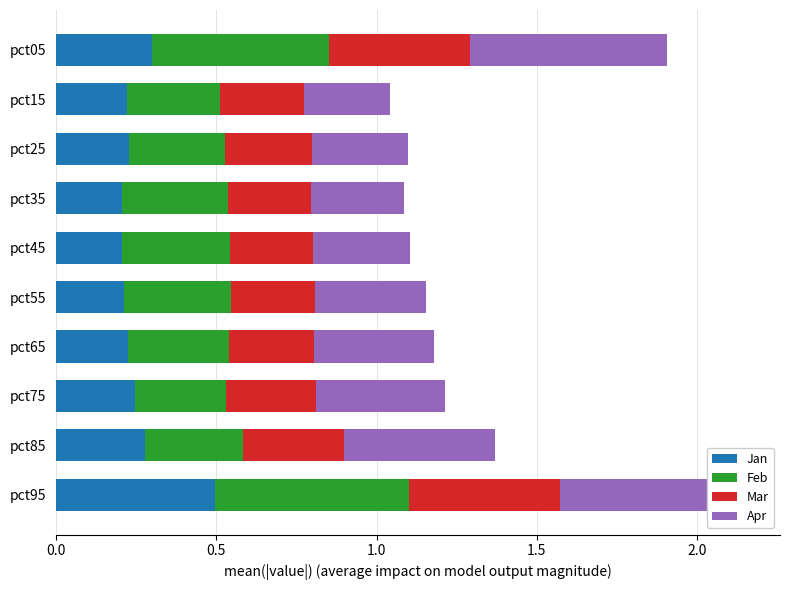

How many categories are shown in the chart?

10